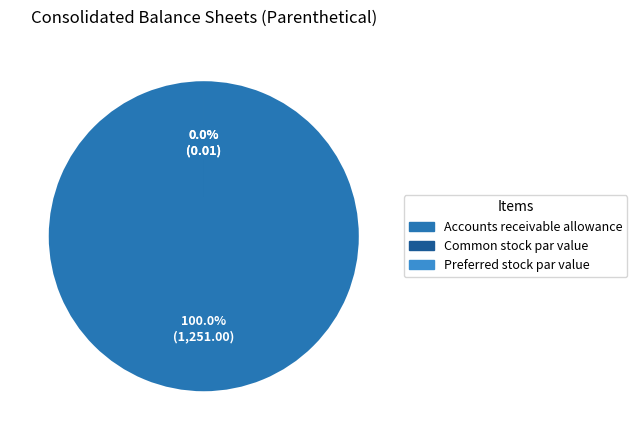

Does Common stock par value account for over 50% of the chart?

No